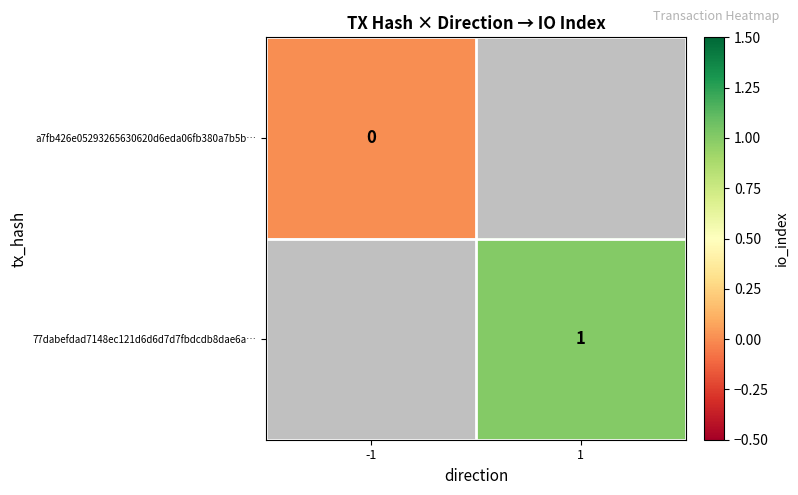

Is the value of 77dabefdad7148ec121d6d6d7d7fbdcdb8dae6a… at -1 greater than the value of a7fb426e05293265630620d6eda06fb380a7b5b… at -1?

No